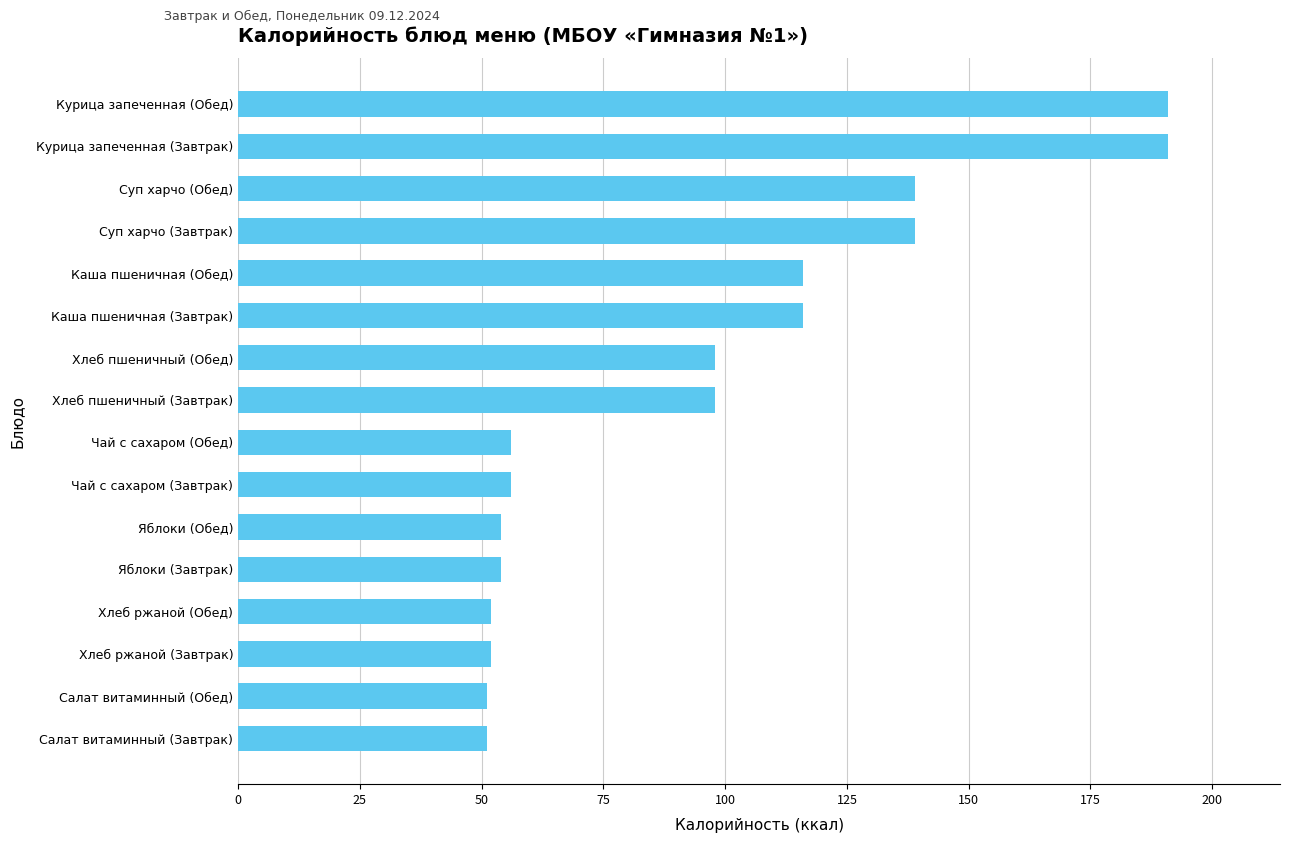

Does the chart contain any negative values?

No